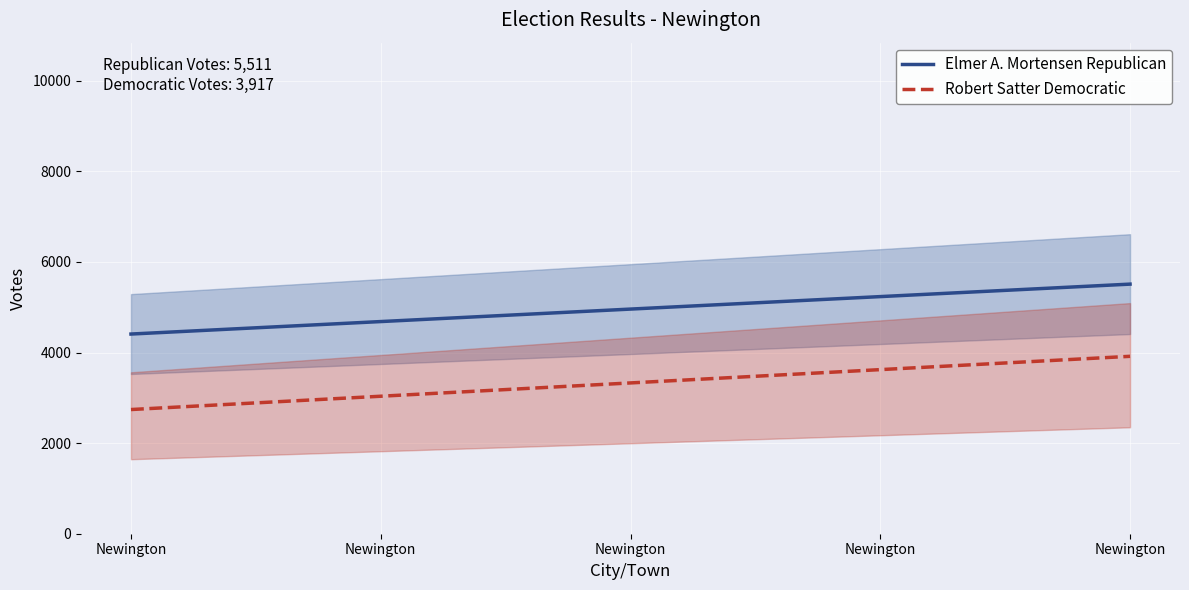

Reading right to left, what are all the values shown in this chart?

Elmer A. Mortensen Republican: Newington=5511.0	Newington=5235.4	Newington=4959.9	Newington=4684.4	Newington=4408.8
Robert Satter Democratic: Newington=3917.0	Newington=3623.2	Newington=3329.4	Newington=3035.7	Newington=2741.9